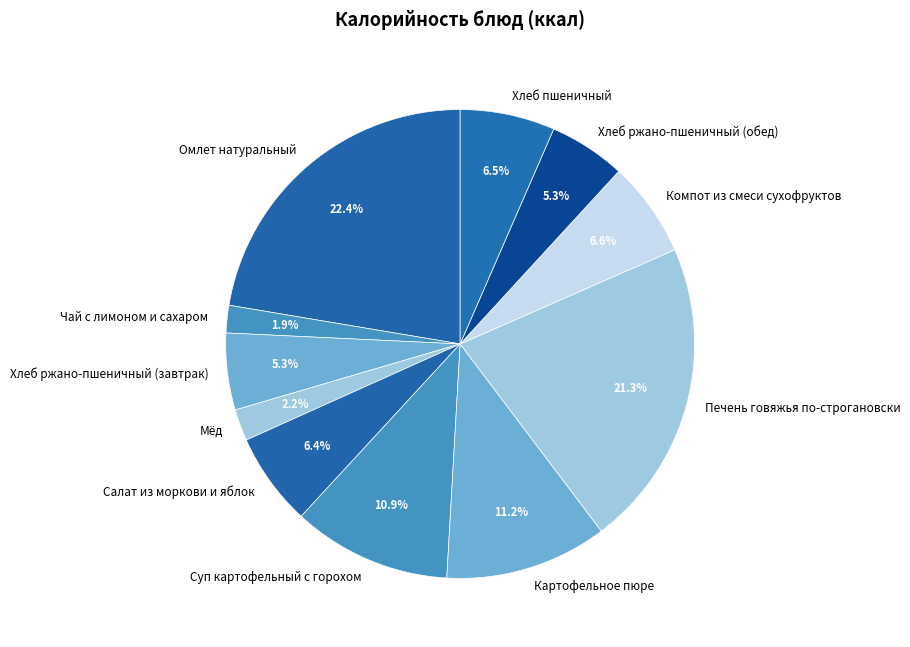

How many slices are in this pie chart?

11